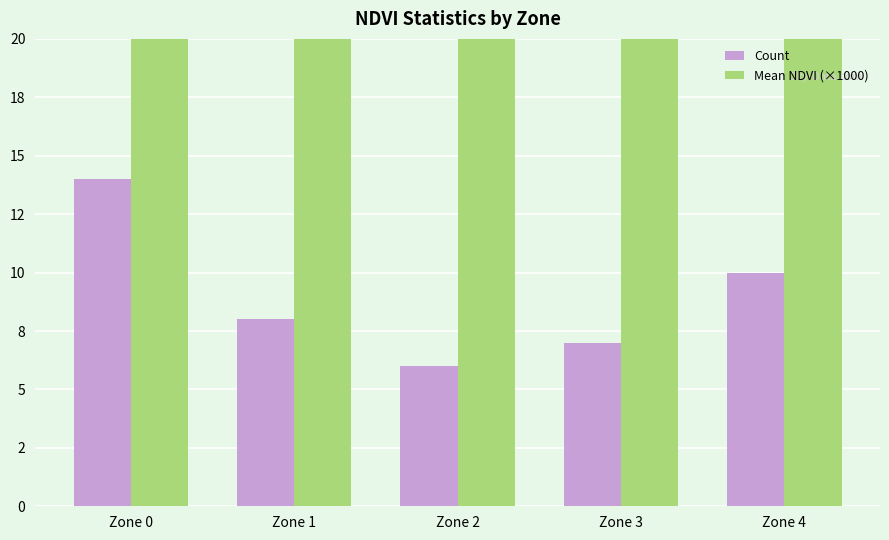

List the labels in order of Mean NDVI (×1000) value, smallest first.

Zone 0, Zone 1, Zone 2, Zone 3, Zone 4